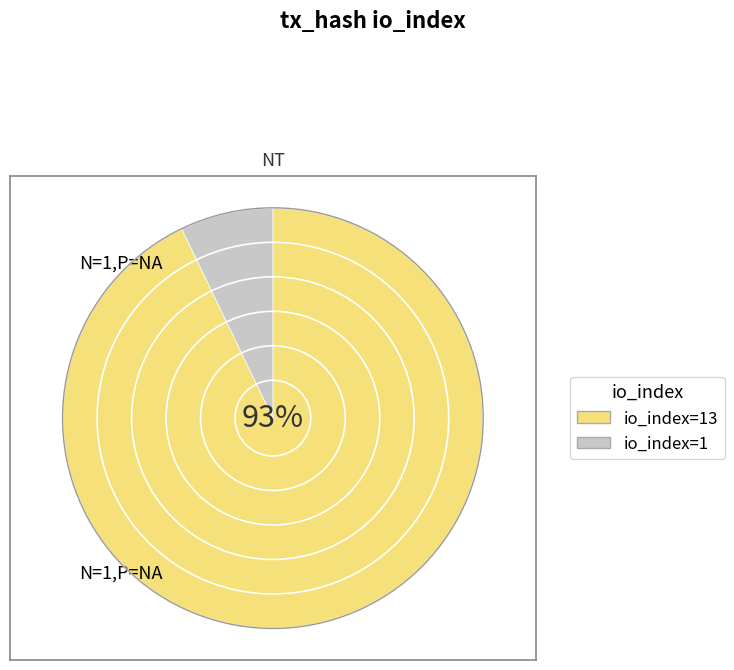

The io_index=1 slice represents 7% of the pie. True or false?

True